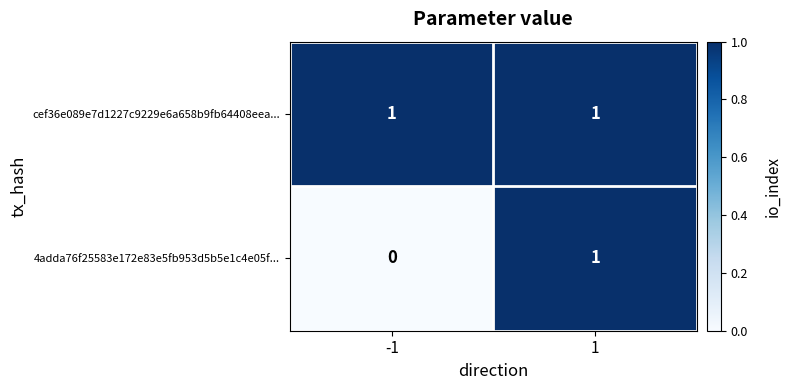

Which series changed the most between -1 and 1?

4adda76f25583e172e83e5fb953d5b5e1c4e05f...